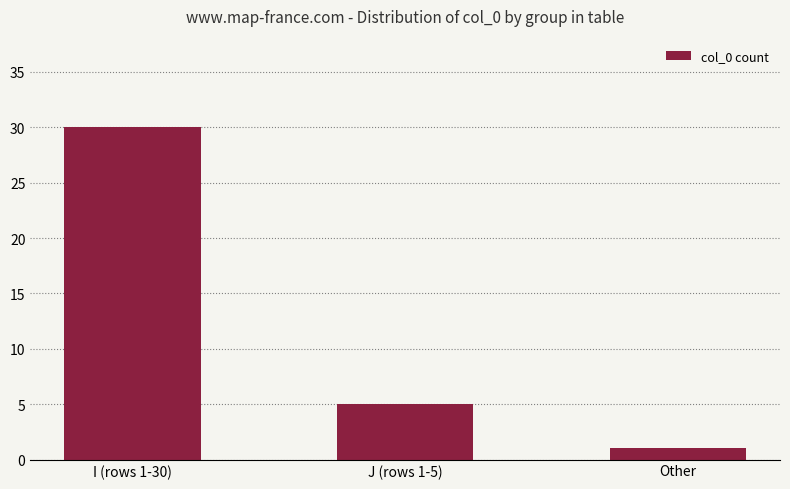

How many values are between 1 and 30?

3